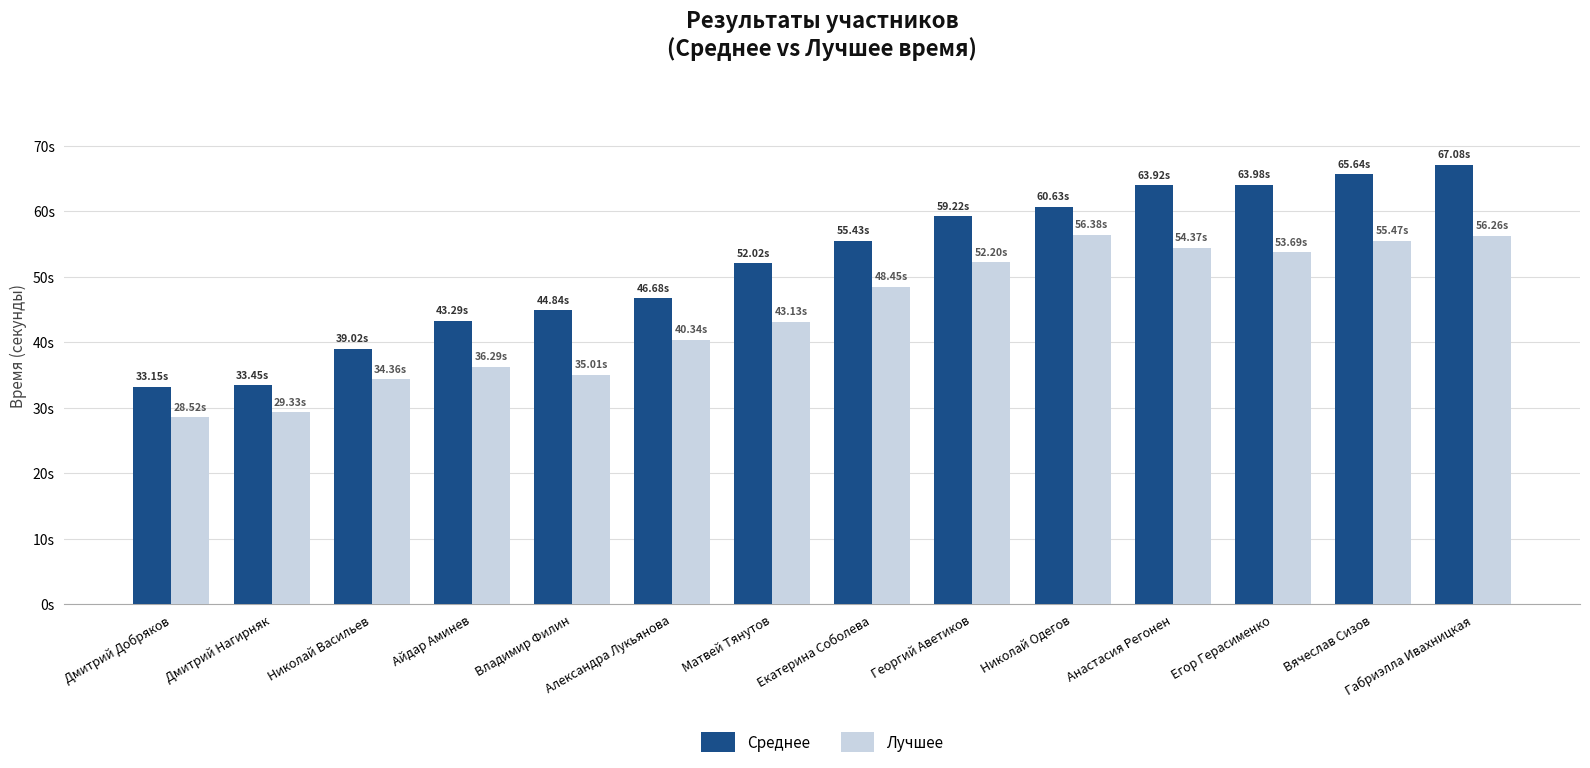

What is the difference between the highest and lowest values at Габриэлла Ивахницкая?

10.8